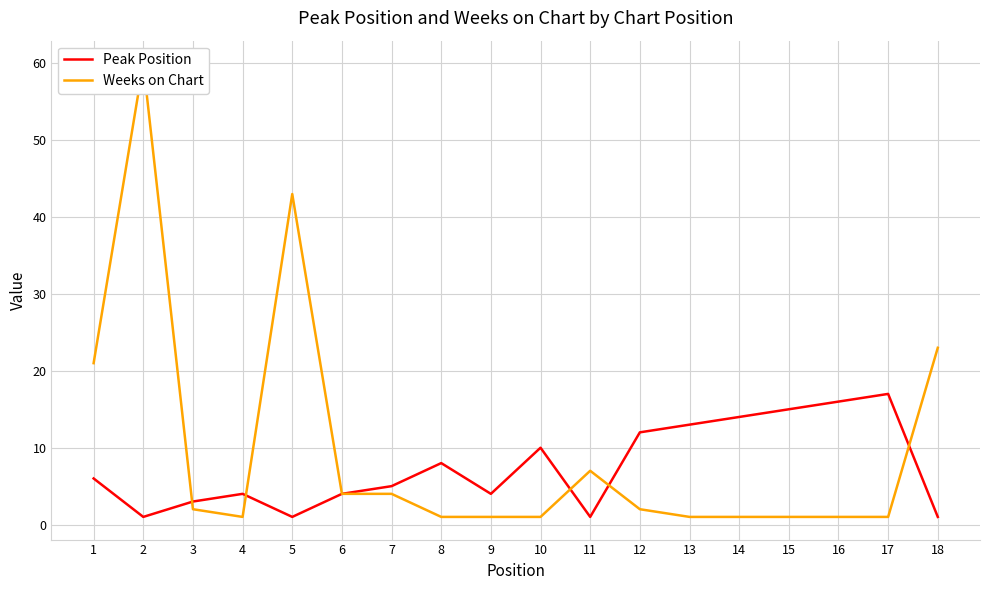

The Peak Position series shows 0 at 2. True or false?

False